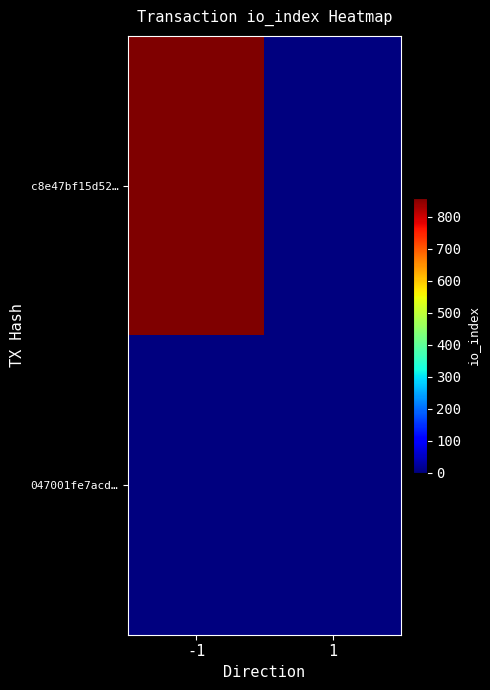

Rank the series by their average value, from lowest to highest.

047001fe7acd…, c8e47bf15d52…